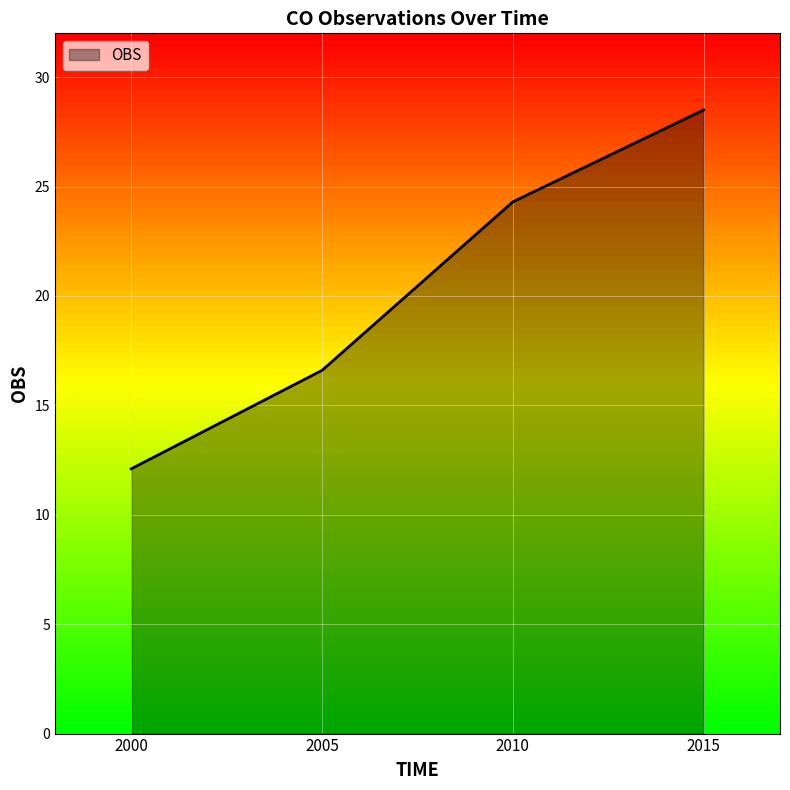

Which label corresponds to the smallest value in the chart?

2000